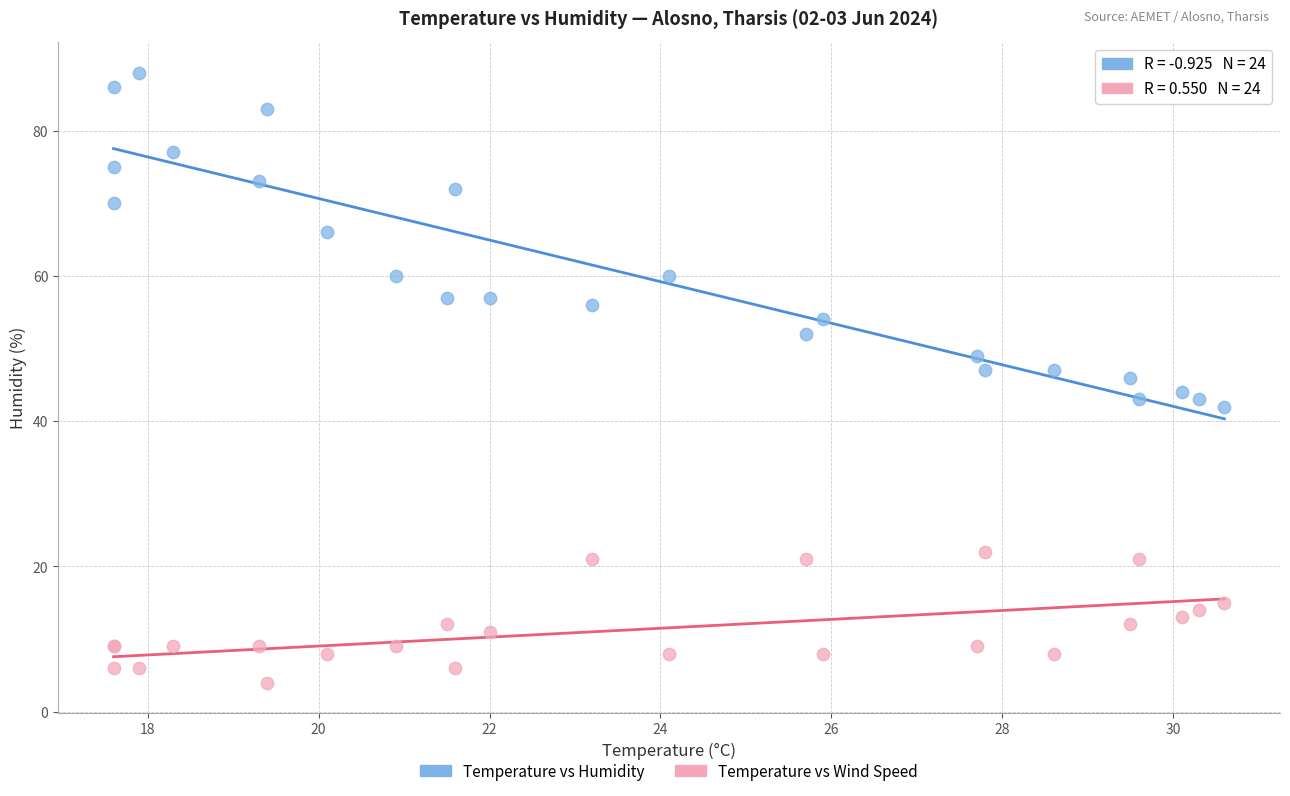

In the Temperature vs Humidity series, what Y value is closest to 65?

66